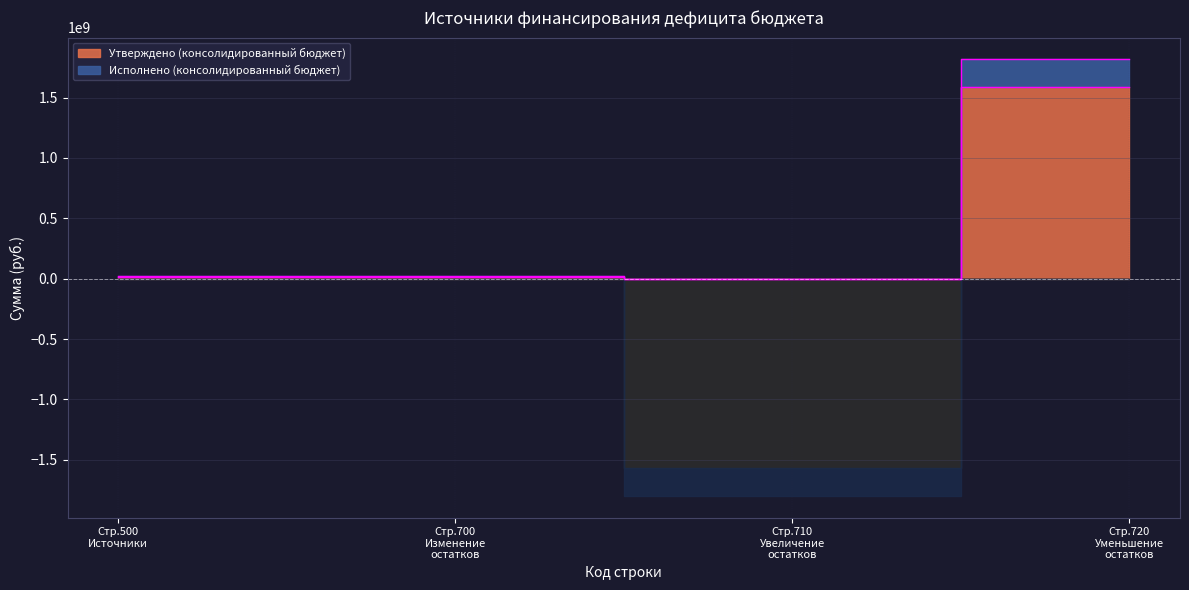

What is the greatest value displayed?

1586597955.0